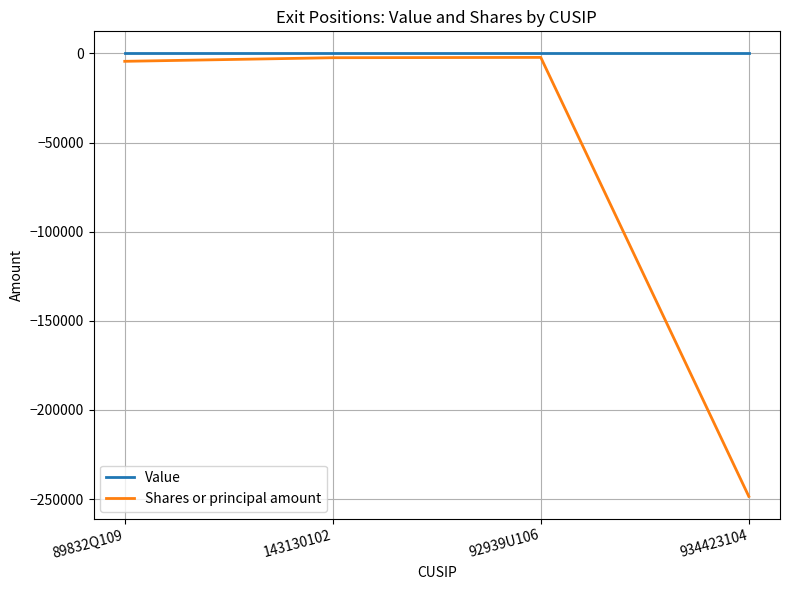

What position from the right is 143130102?

3